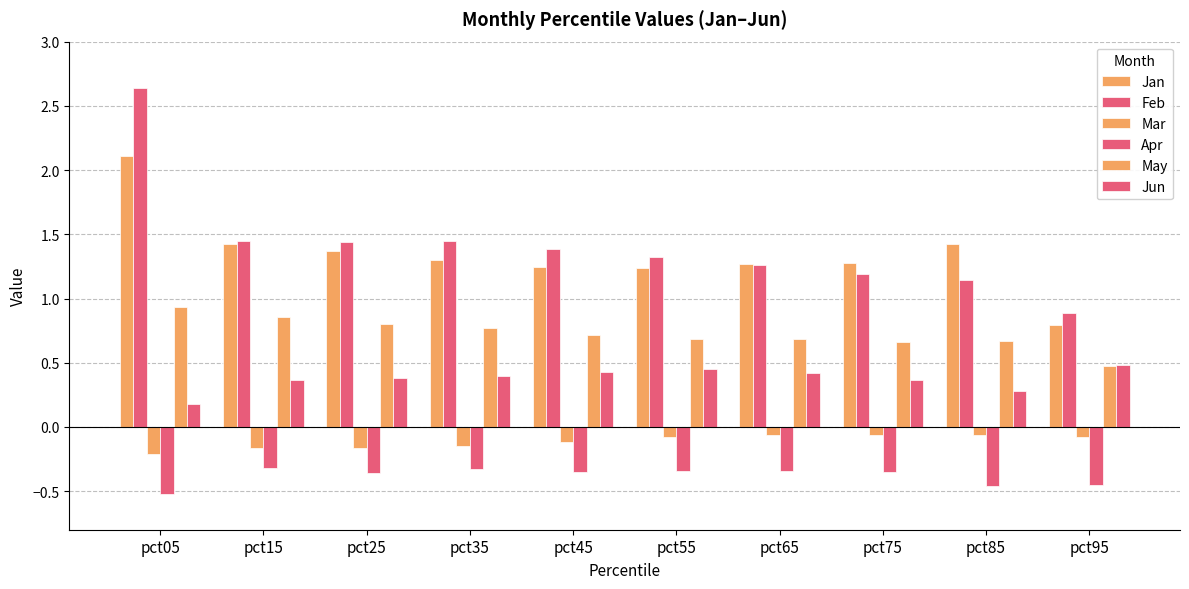

At which category is the sum across all series the highest?

pct05